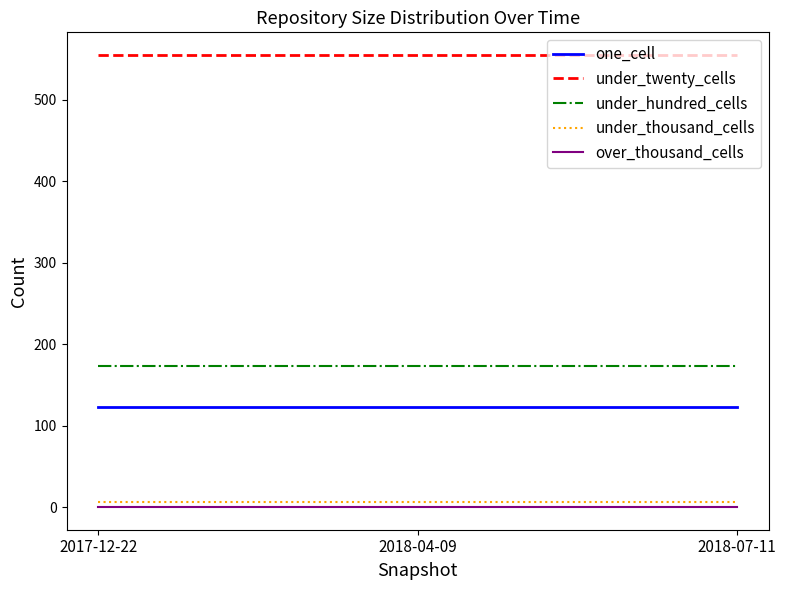

The value of one_cell at 2017-12-22 is 52. True or false?

False